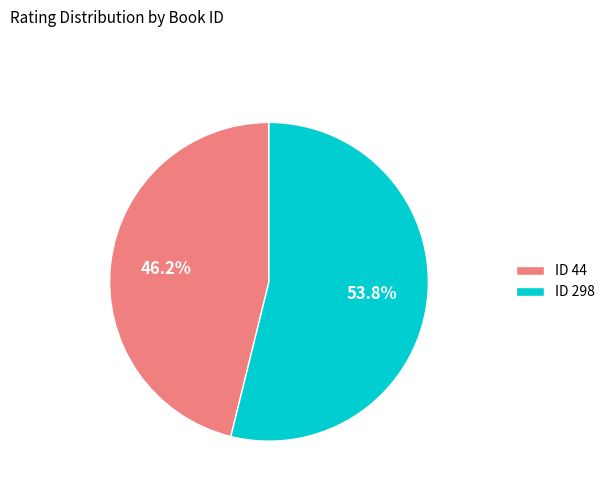

What is the ratio of the value at ID 44 to the value at ID 298?

0.9